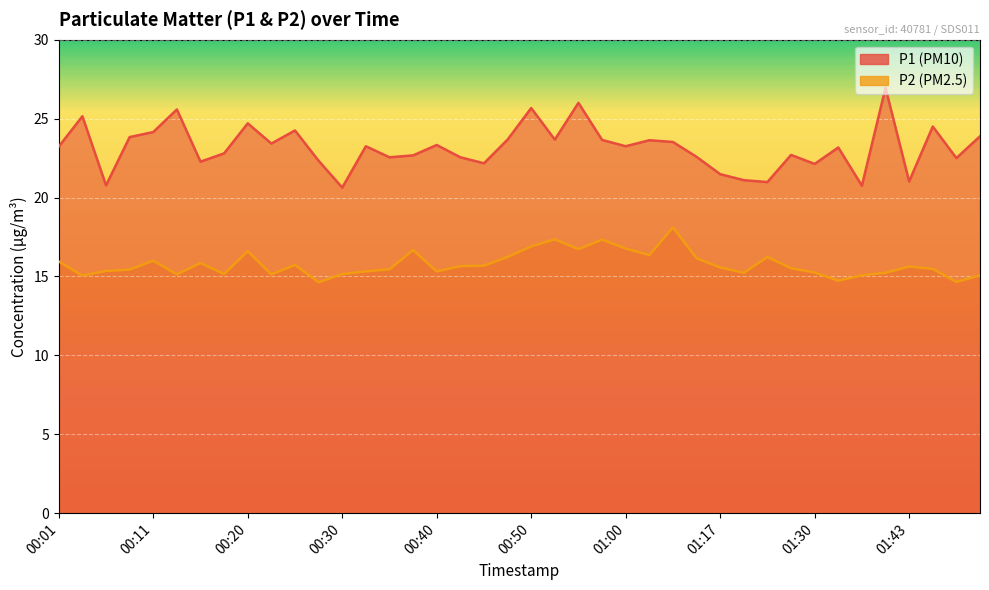

At which label does P1 first exceed 23?

00:01